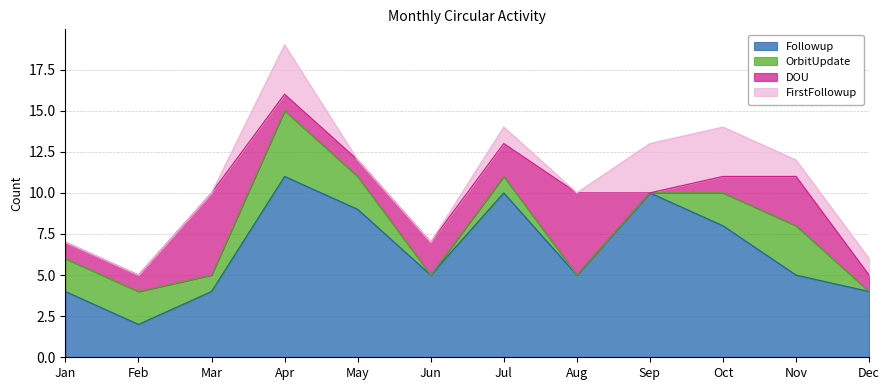

In DOU, how many points are higher than both neighbors (excluding endpoints)?

3